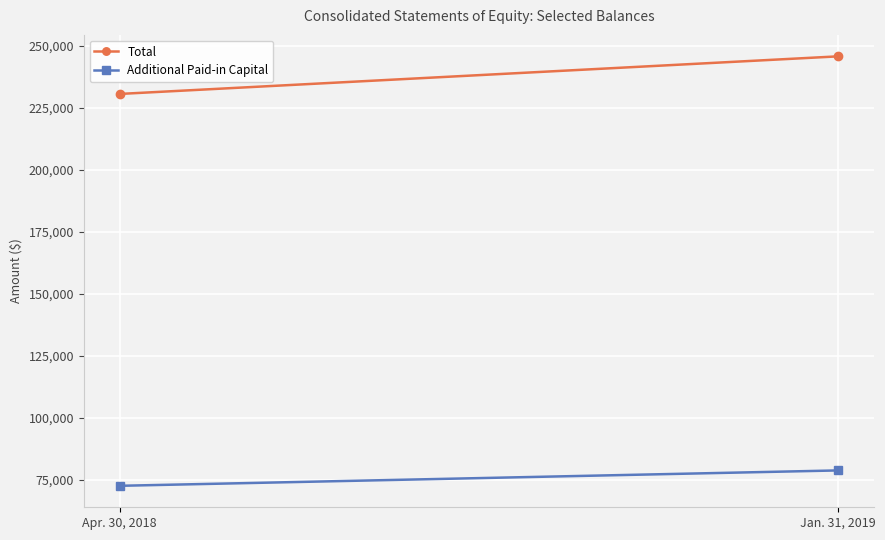

Which series has the largest range (max minus min)?

Total